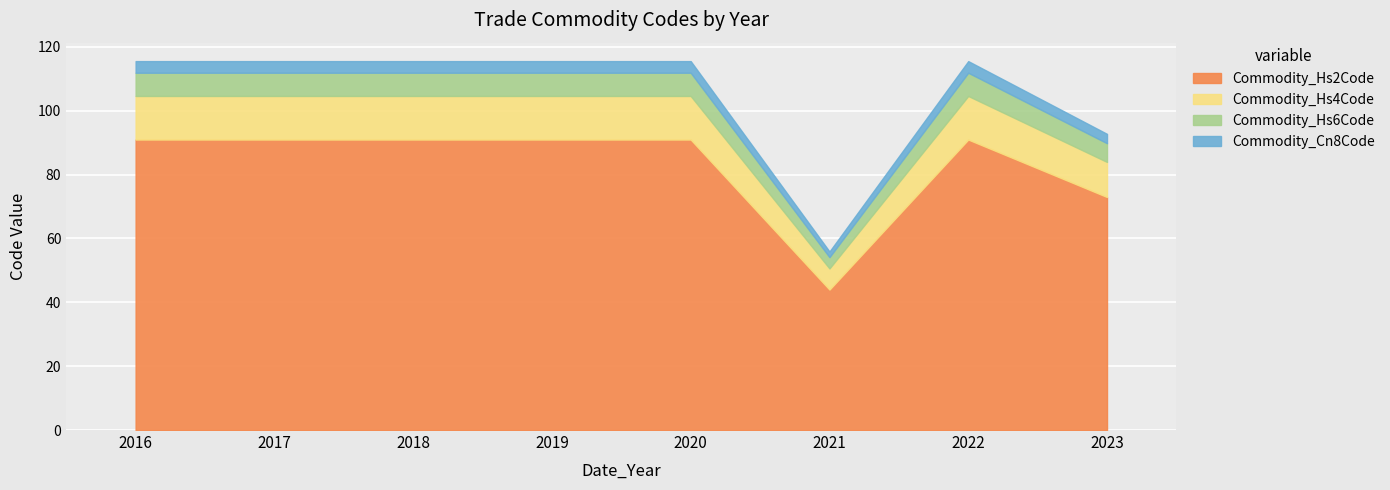

What is the difference between the second highest and minimum values in the Commodity_Hs2Code series?

47.0